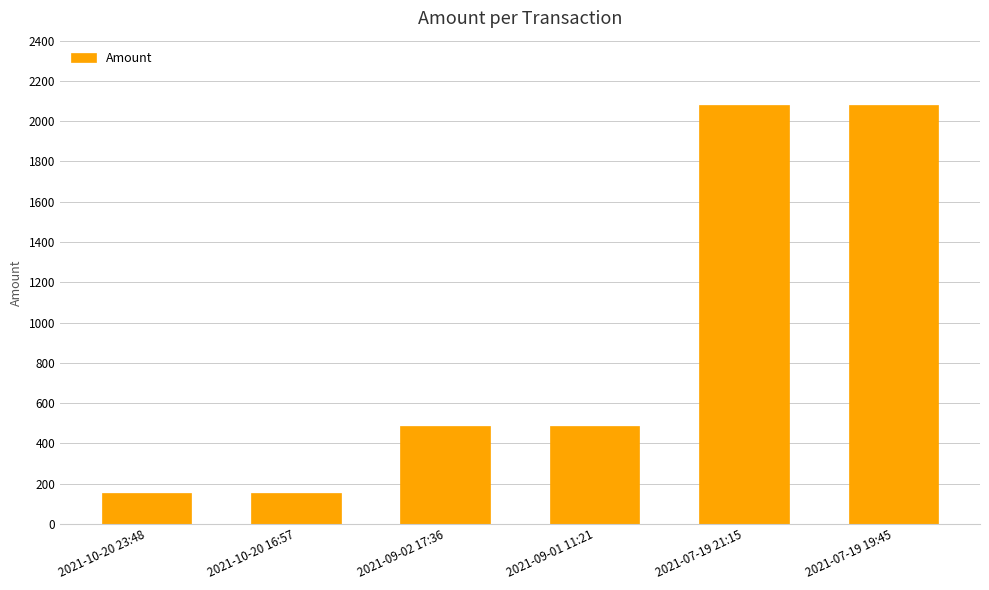

Count the number of data series in this chart.

1